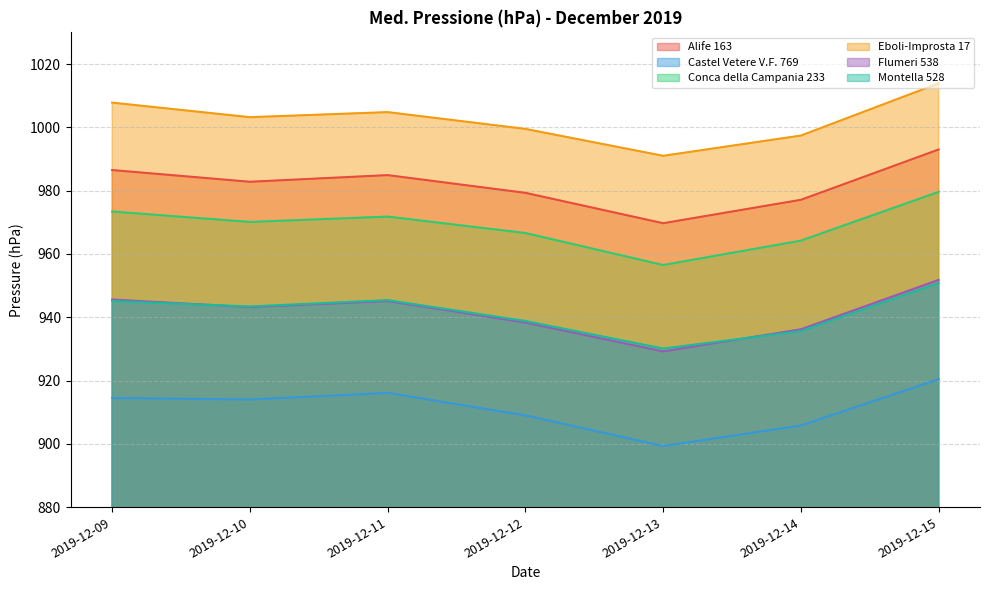

Reading right to left, what are all the values shown in this chart?

Alife 163: 993.0	977.1	969.7	979.3	984.9	982.8	986.5
Castel Vetere V.F. 769: 920.4	905.8	899.3	909.0	916.1	914.0	914.5
Conca della Campania 233: 979.6	964.2	956.5	966.6	971.8	970.1	973.4
Eboli-Improsta 17: 1013.9	997.4	991.0	999.5	1004.8	1003.2	1007.8
Flumeri 538: 951.8	936.2	929.2	938.3	945.1	943.2	945.6
Montella 528: 950.8	935.6	930.1	938.8	945.4	943.4	945.1